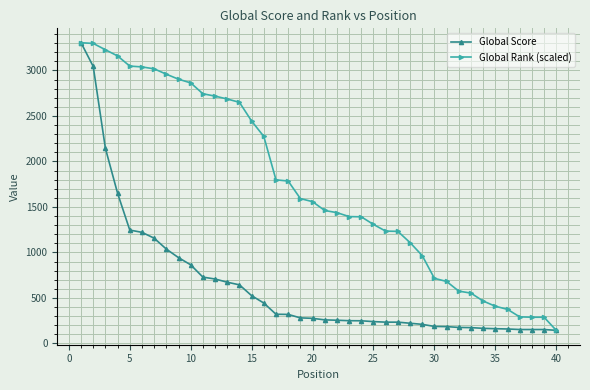

How many values in the Global Rank (scaled) series are below 1558?

20